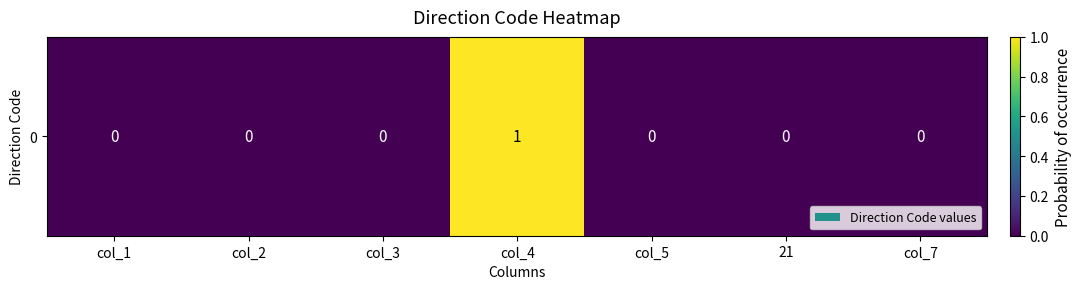

List the labels in order of value, smallest first.

col_1, col_2, col_3, col_5, 21, col_7, col_4